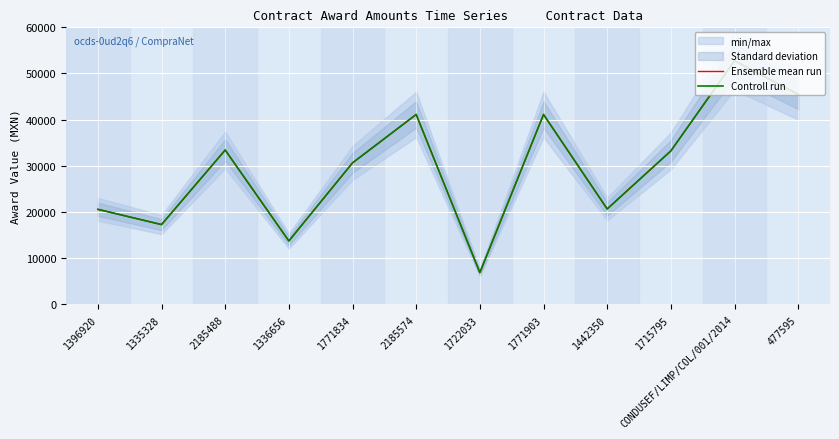

Reading left to right, what are all the values shown in this chart?

Ensemble mean run: 20558.4	17255.0	33408.0	13705.6	30624.0	41116.8	6852.8	41116.8	20640.0	33216.6	52745.2	45470.0
Controll run: 20558.4	17255.0	33408.0	13705.6	30624.0	41116.8	6852.8	41116.8	20640.0	33216.6	52745.2	45470.0